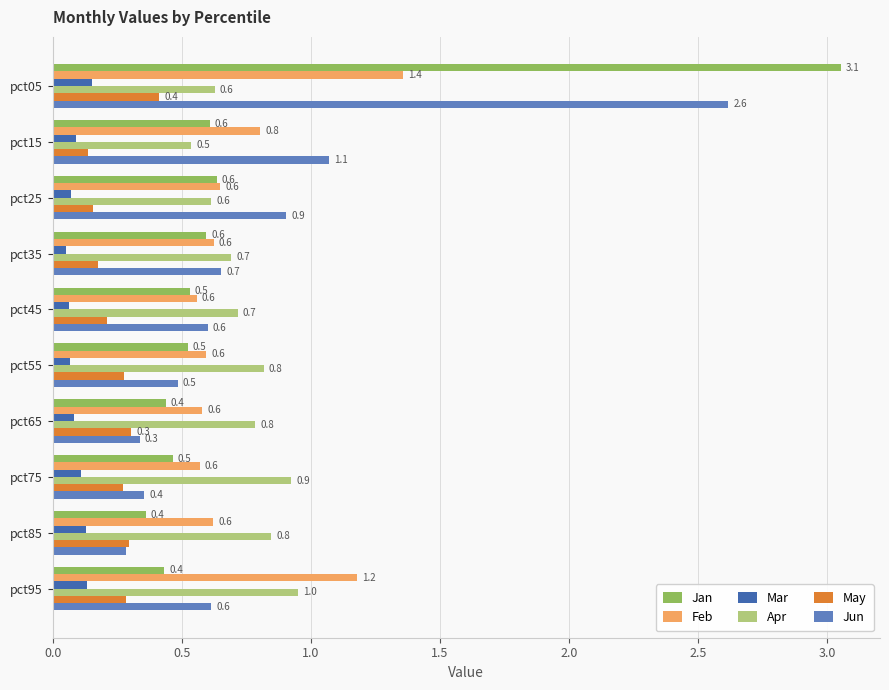

Where is Feb nearest to the value 0?

pct45